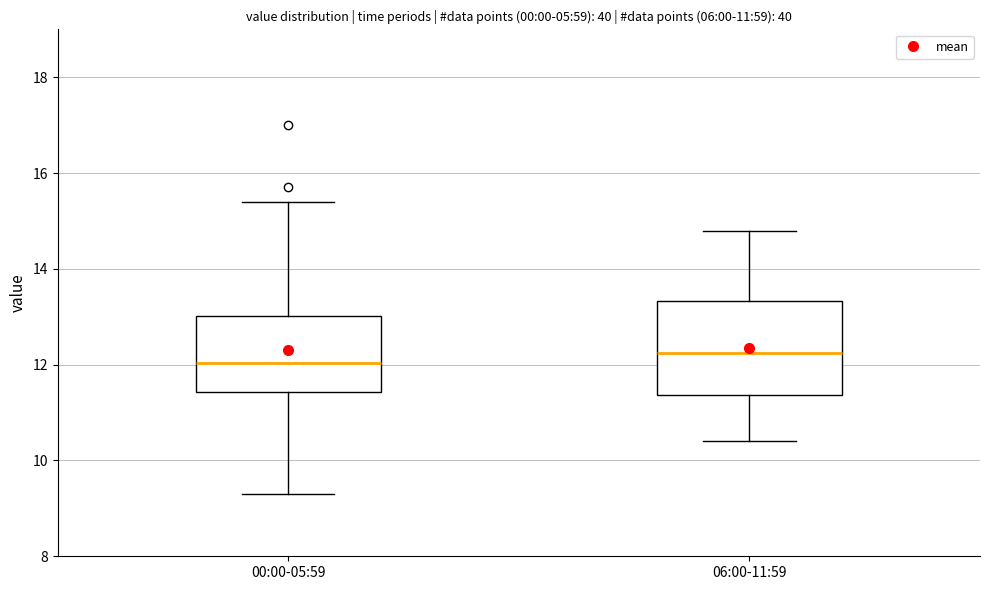

Which box's median line is the lowest?

00:00-05:59